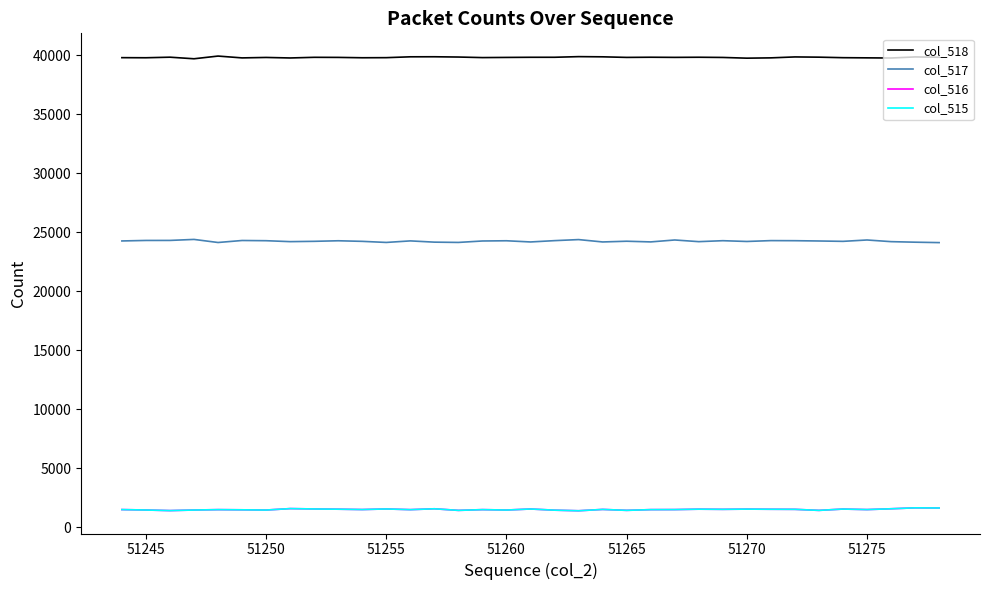

How many series are shown in this chart?

4